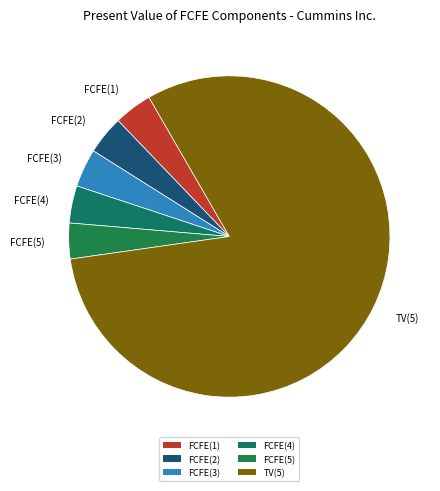

Which slice represents more than half of the pie?

TV(5)